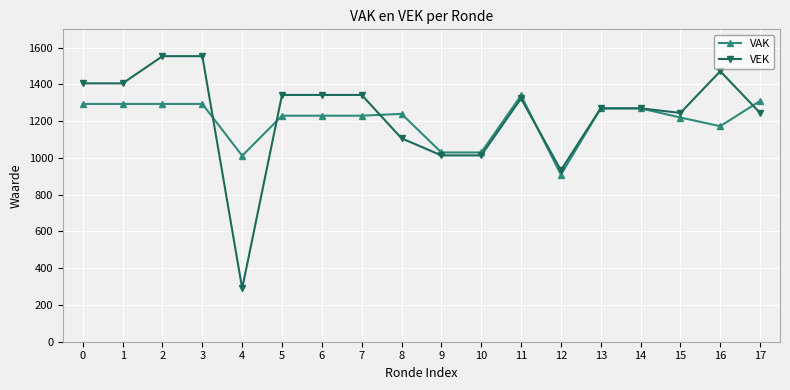

What is the value of the VAK point at the 7th from the left?

1230